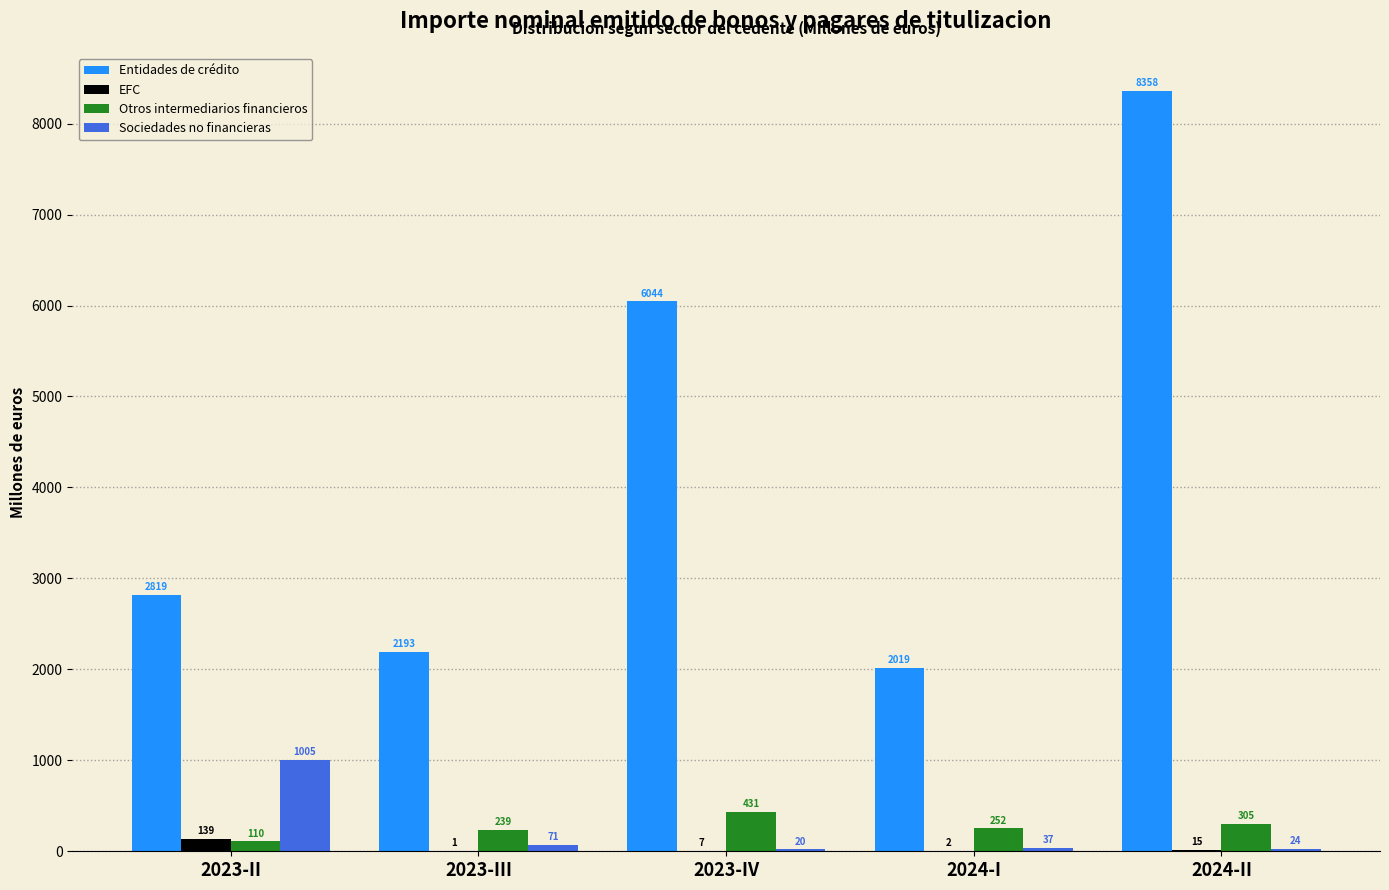

Between 2023-IV and 2024-I, which series saw the biggest shift?

Entidades de crédito